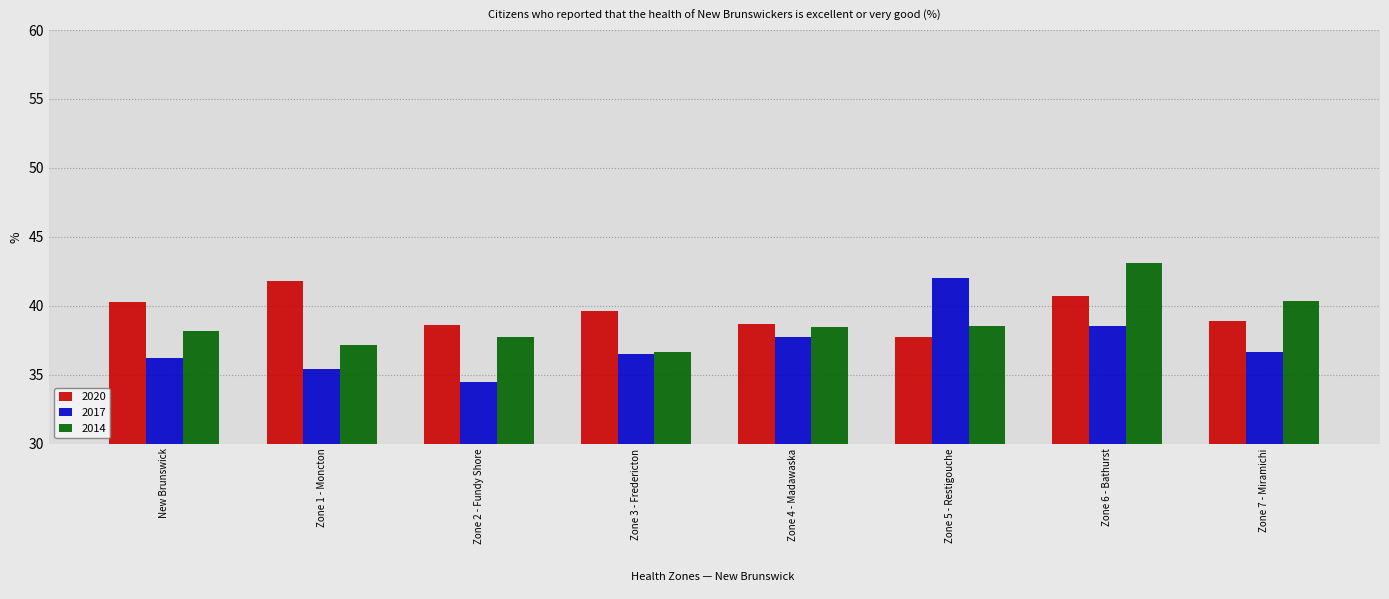

At which category is the sum across all series the highest?

Zone 6 - Bathurst